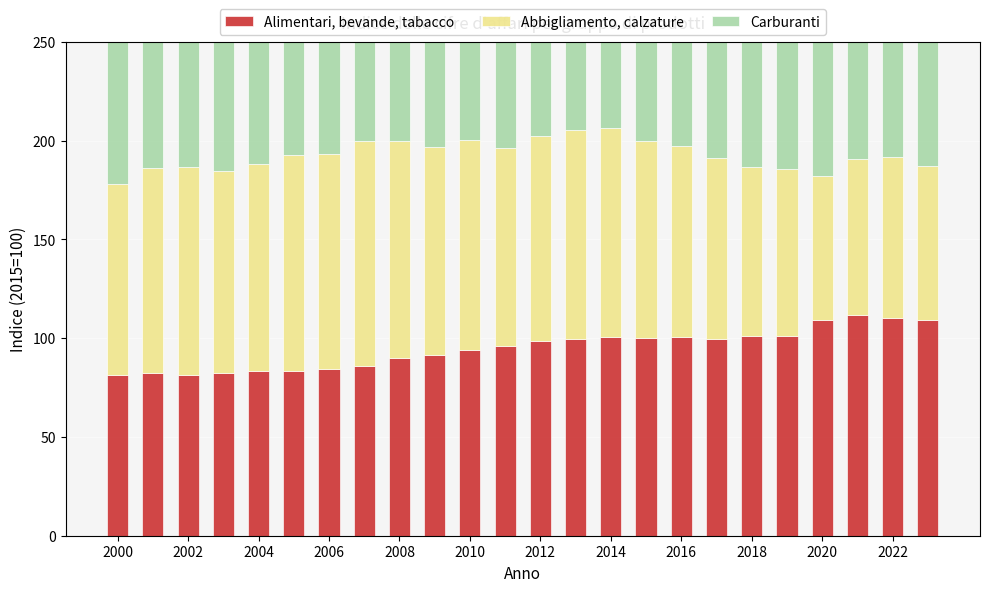

Rank the series at 2014 from lowest to highest value.

Alimentari, bevande, tabacco, Carburanti, Abbigliamento, calzature